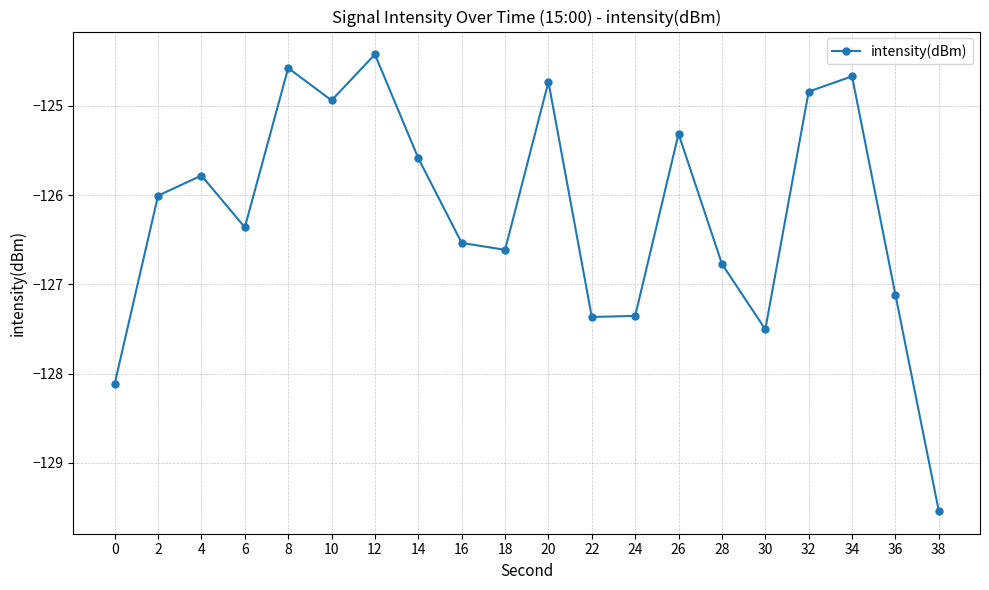

Reading right to left, what are all the values shown in this chart?

-129.5	-127.1	-124.7	-124.8	-127.5	-126.8	-125.3	-127.4	-127.4	-124.7	-126.6	-126.5	-125.6	-124.4	-124.9	-124.6	-126.4	-125.8	-126.0	-128.1